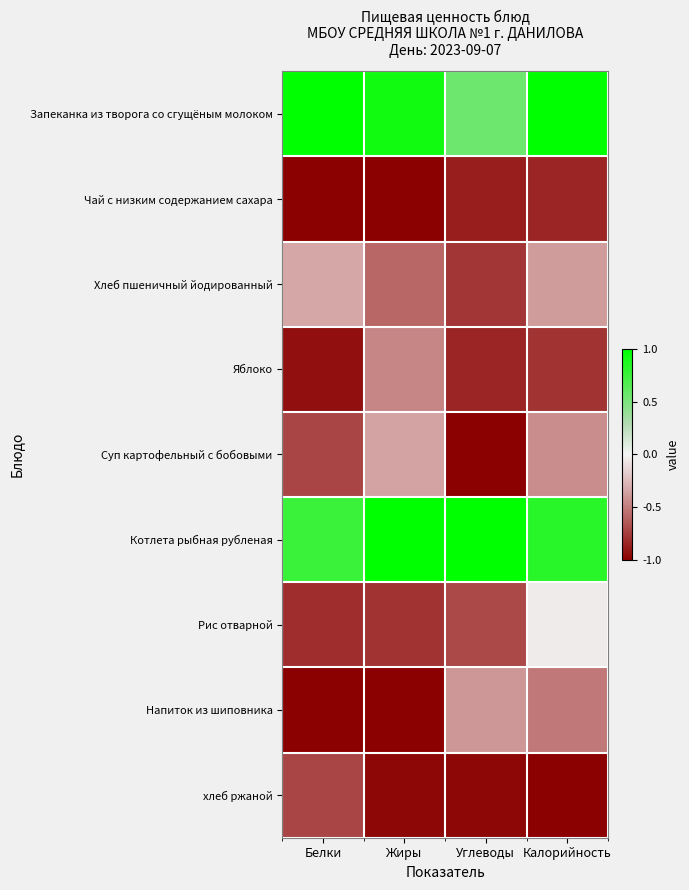

At how many categories does at least one series exceed 0?

4